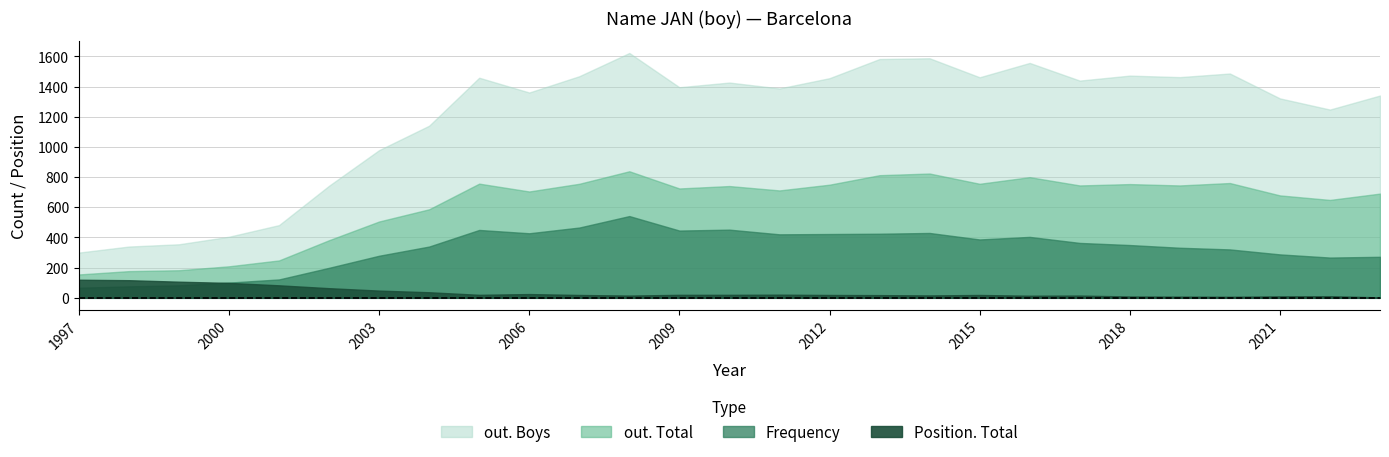

True or false: Frequency and Position. Total intersect in this chart.

True